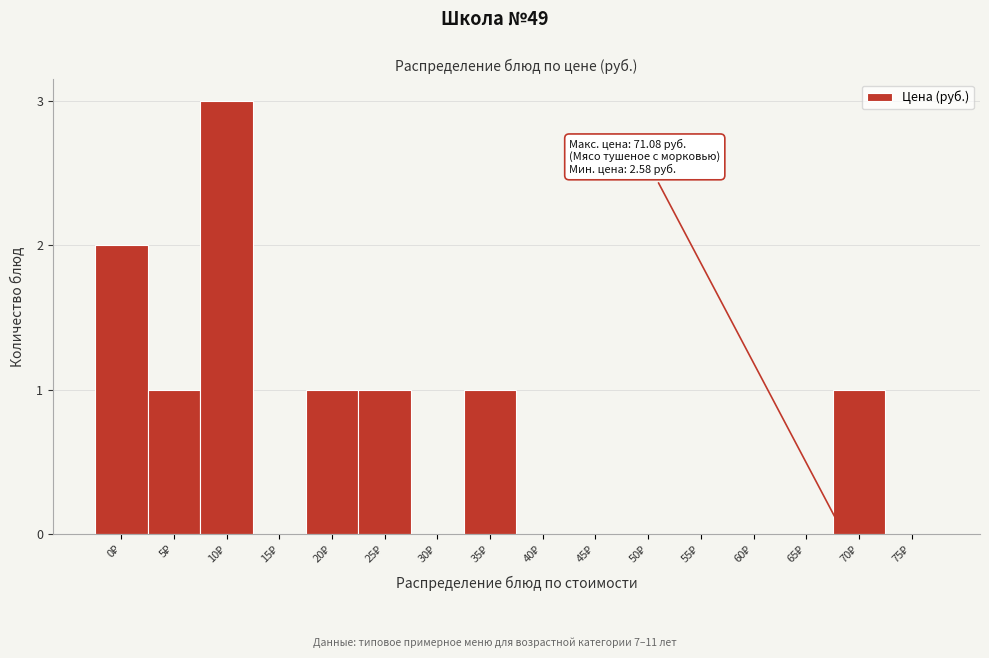

What is the sum of all values?

10